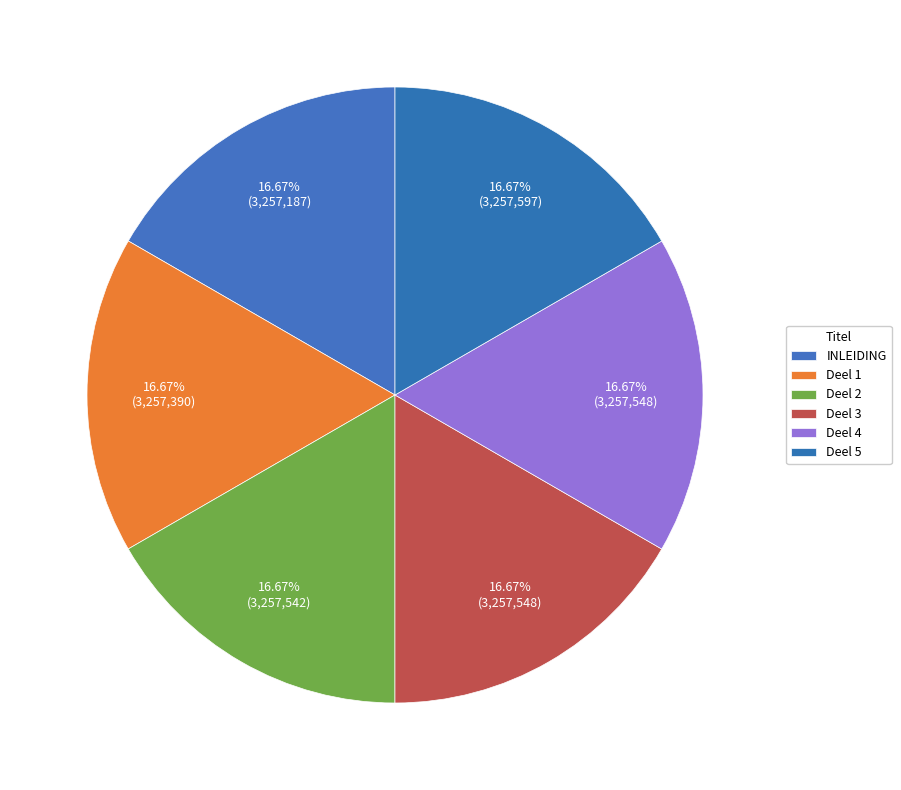

How many slices are in this pie chart?

6